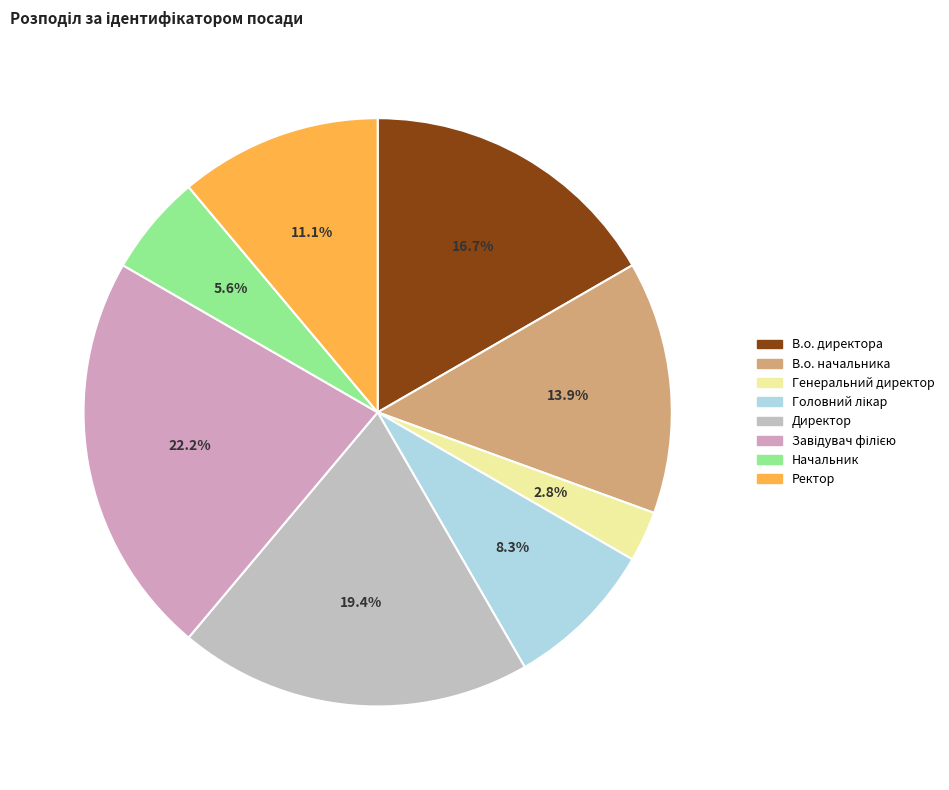

The В.о. начальника slice represents 9% of the pie. True or false?

False